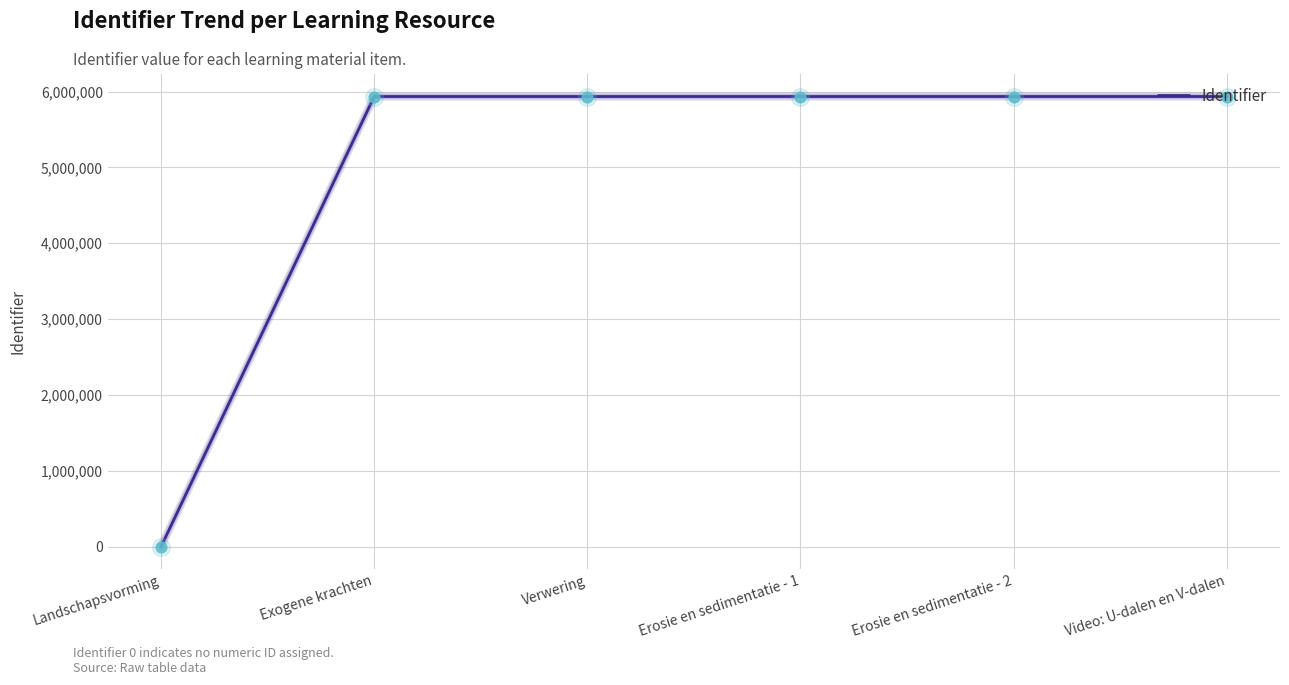

What is the change in value from Exogene krachten to Verwering?

+2